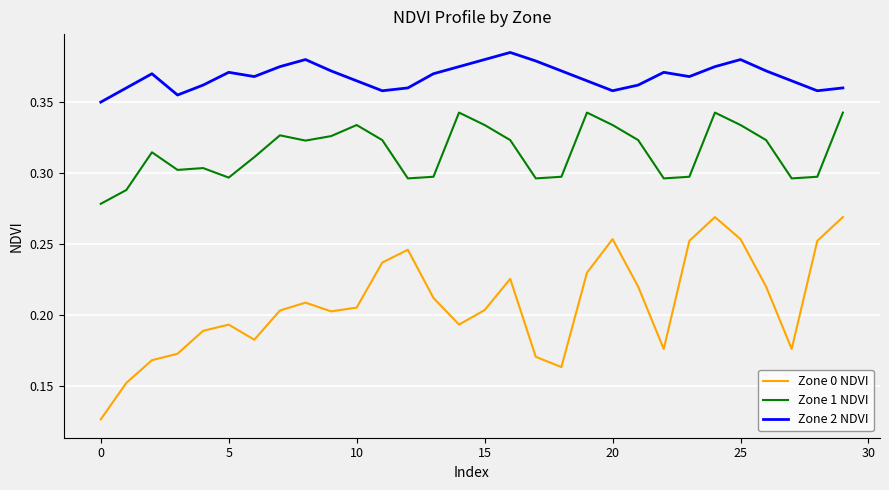

How many categories are shown in the chart?

30